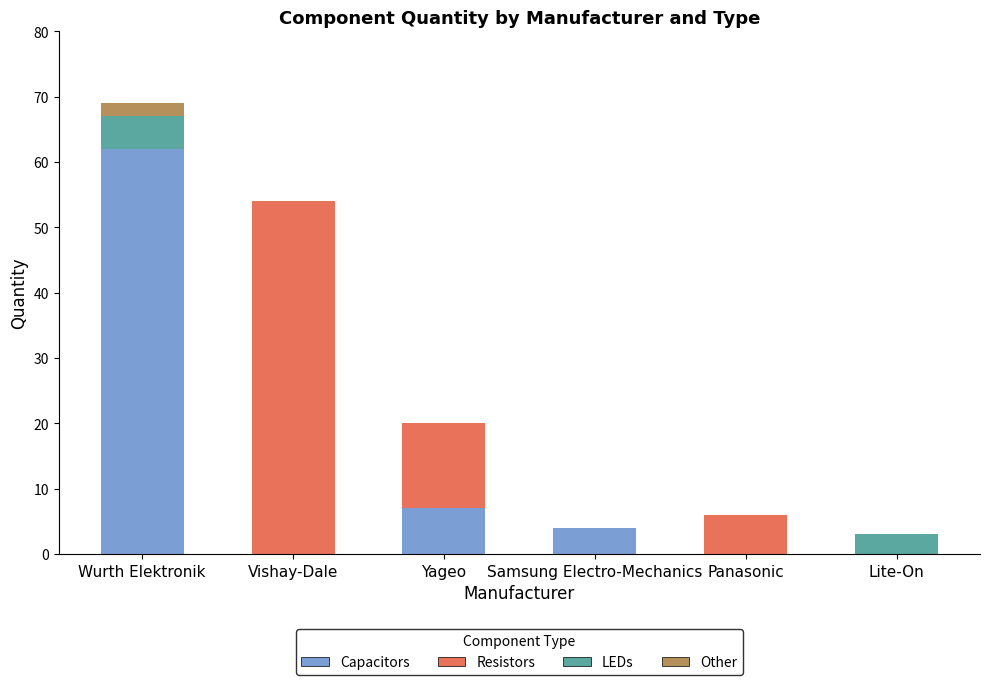

Count the number of data series in this chart.

4